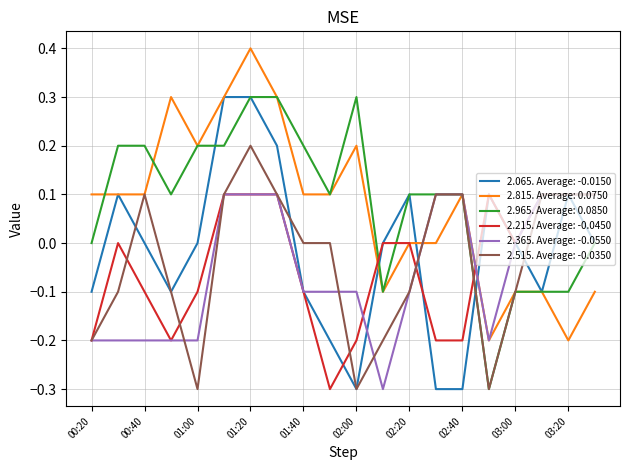

What is the smallest value displayed?

-0.3